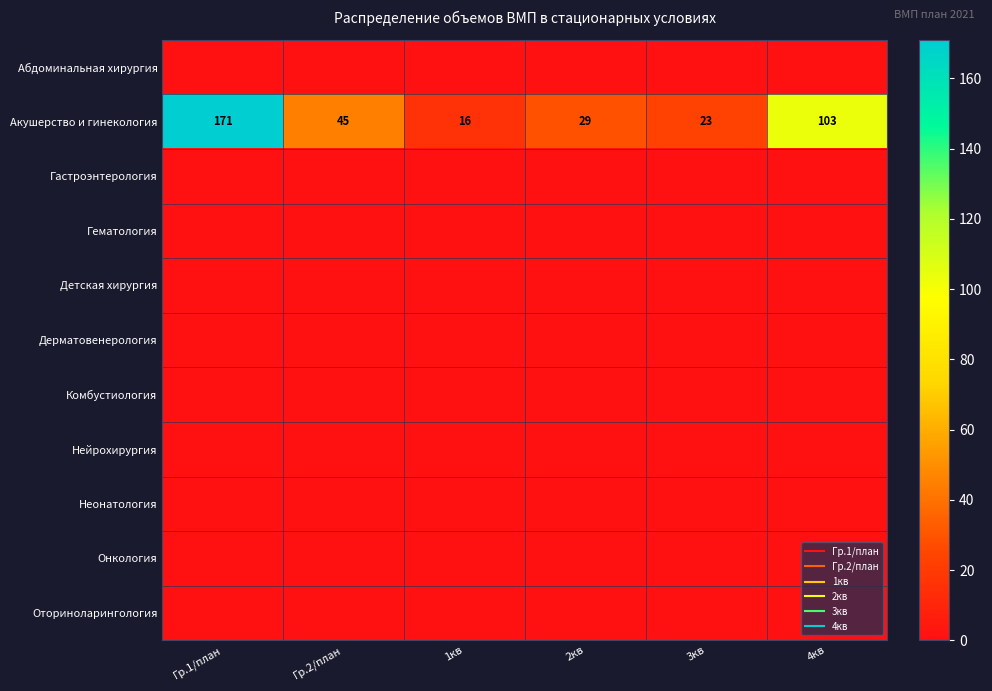

What is the total value across all series at 1кв?

16